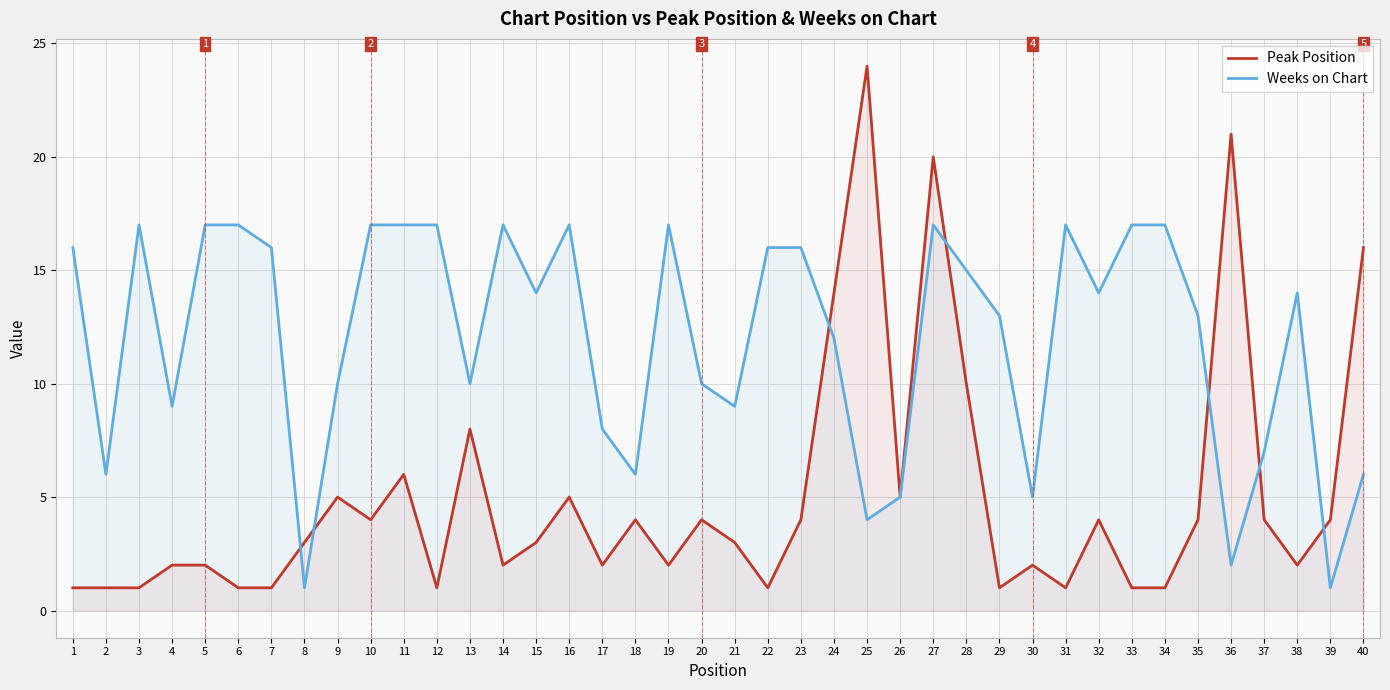

Where do Peak Position and Weeks on Chart first cross each other?

7 and 8